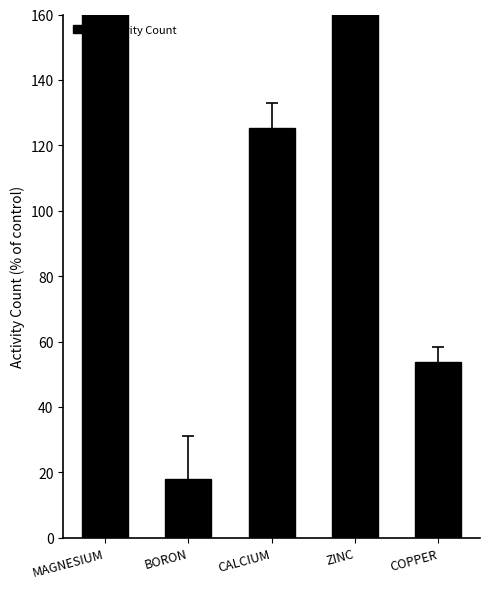

What is the change in value from CALCIUM to ZINC?

+219.2